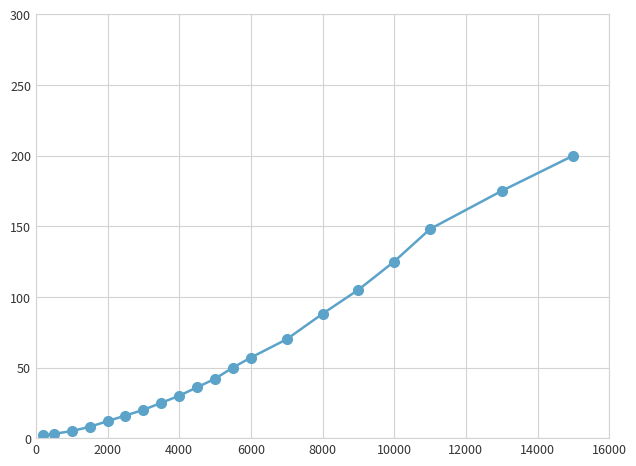

What is the greatest value displayed?

200